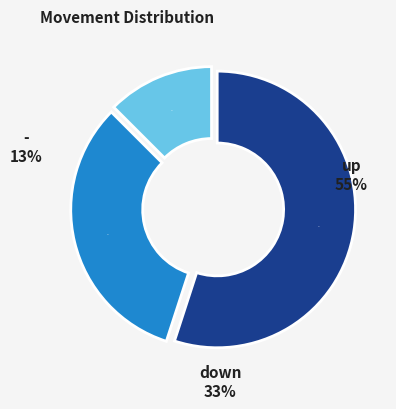

True or false: down accounts for 39% of the total.

False